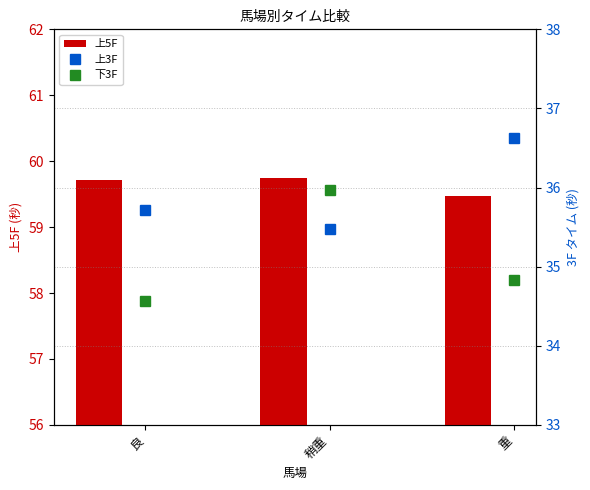

What is the sum of all 上5F values?

178.9